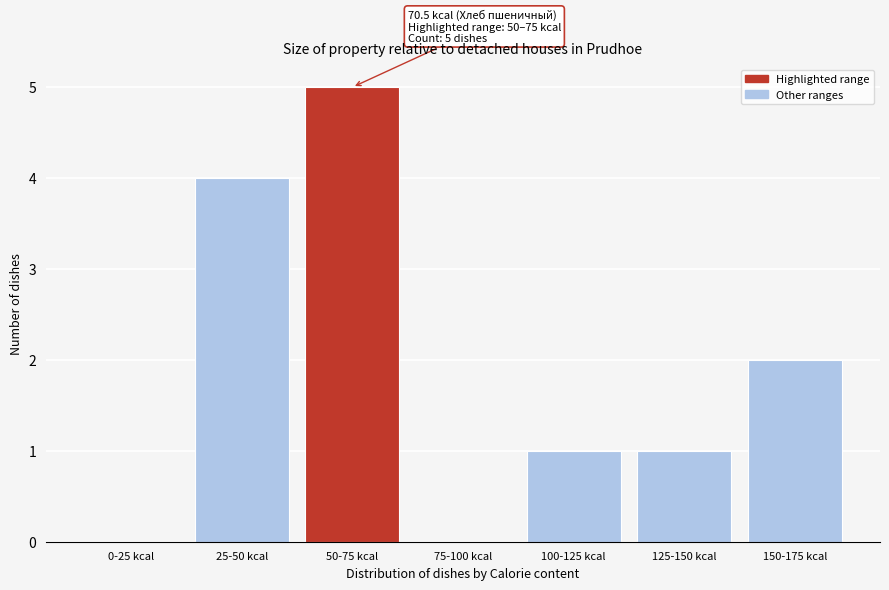

Reading left to right, transcribe all the data shown in this chart.

0-25 kcal=0	25-50 kcal=4	50-75 kcal=5	75-100 kcal=0	100-125 kcal=1	125-150 kcal=1	150-175 kcal=2